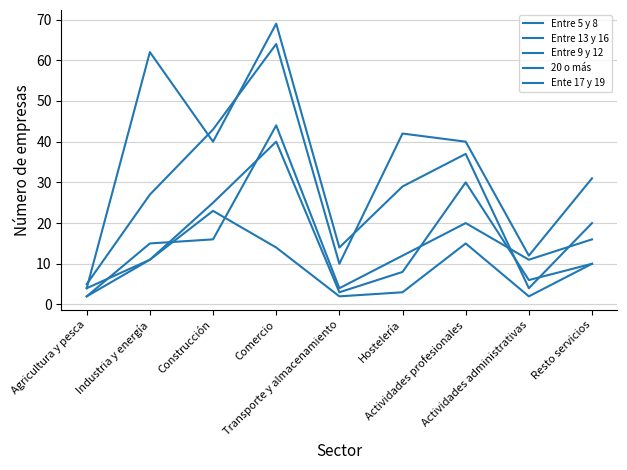

What is the value of the 20 o más point at the 5th from the left?

14